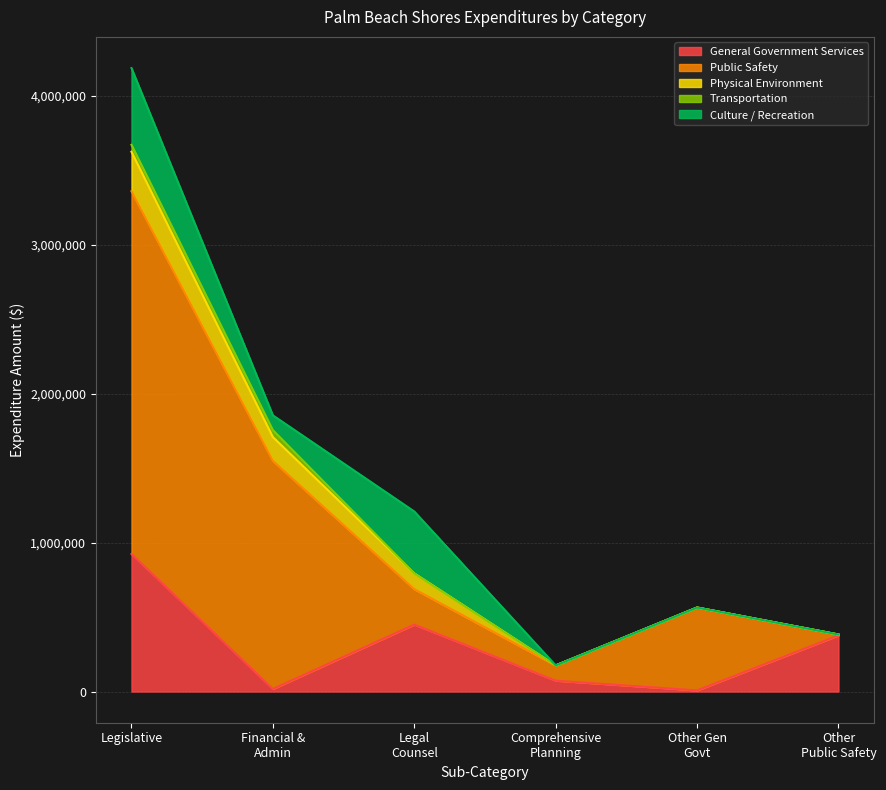

After their last crossing, which series has the higher values: Public Safety or Culture / Recreation?

Public Safety